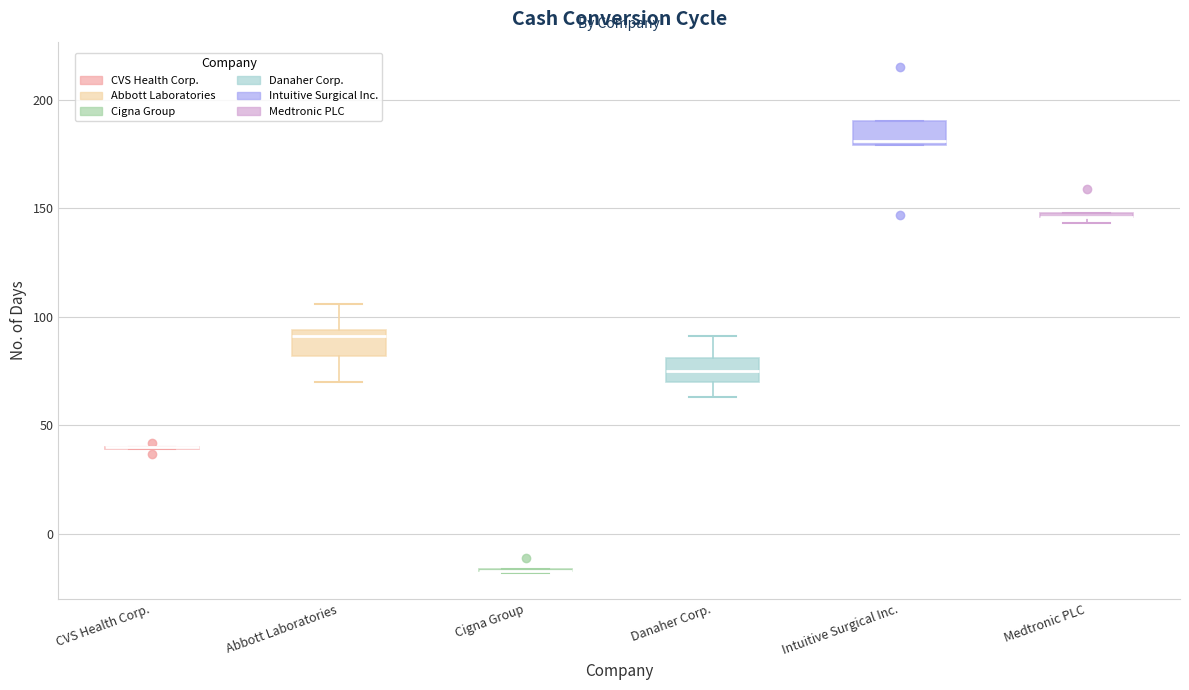

Where does the lower whisker of the box for Abbott Laboratories end on the y-axis? The values are not printed on the chart, so give them approximately, as read against the axis.

70